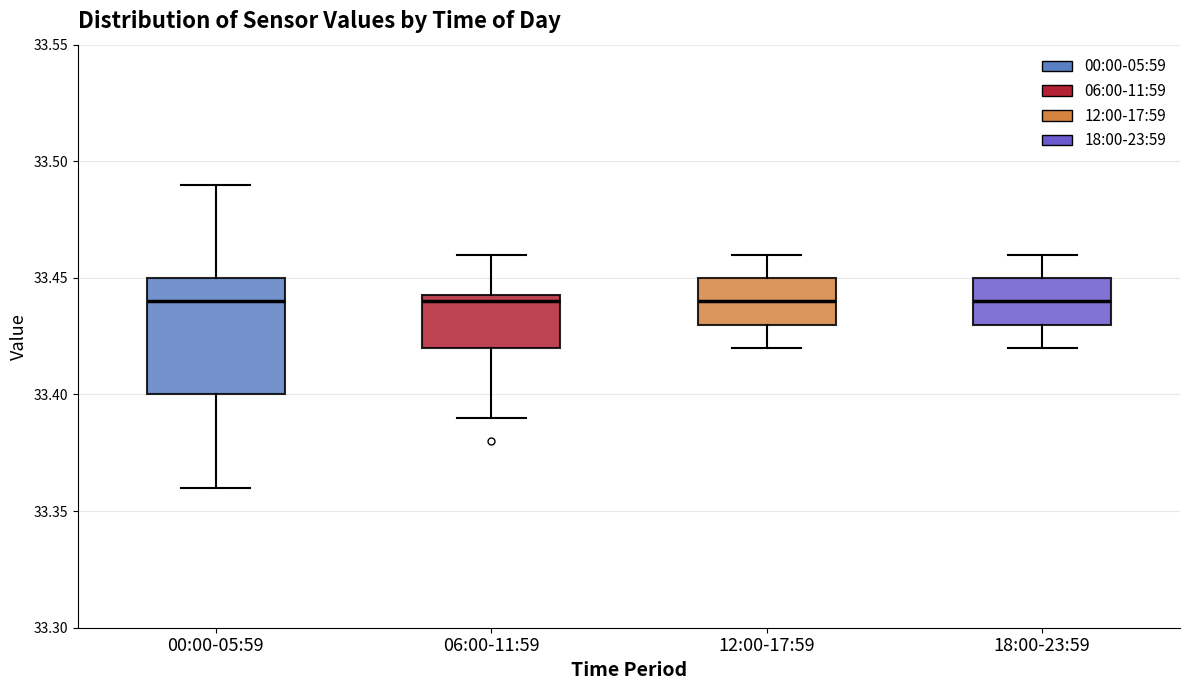

Where does the lower whisker of the box for 00:00-05:59 end on the y-axis? The values are not printed on the chart, so give them approximately, as read against the axis.

33.360